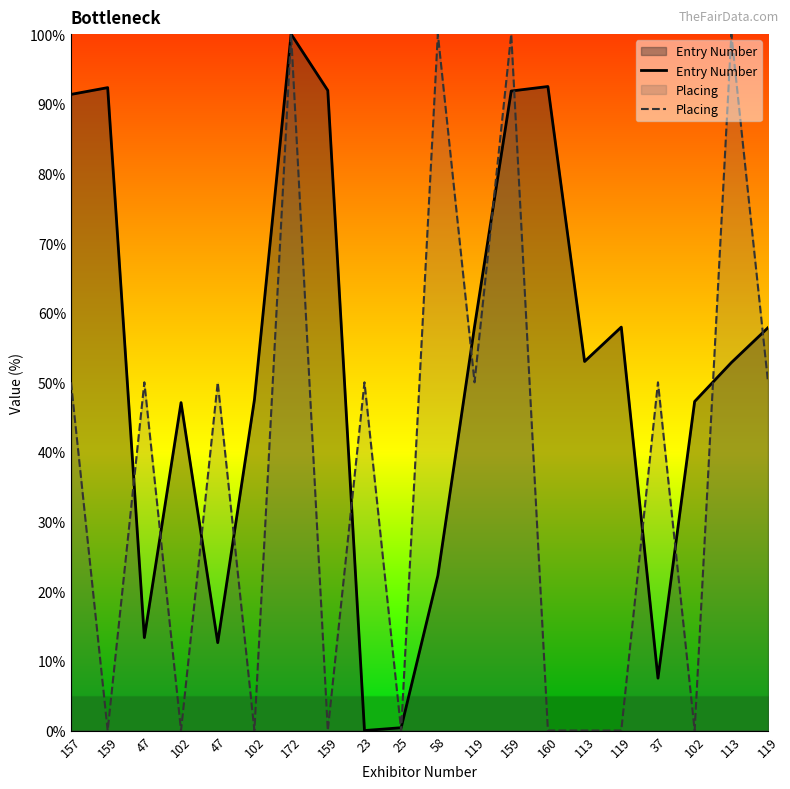

Is it true that Placing equals 33.3 at 102?

False